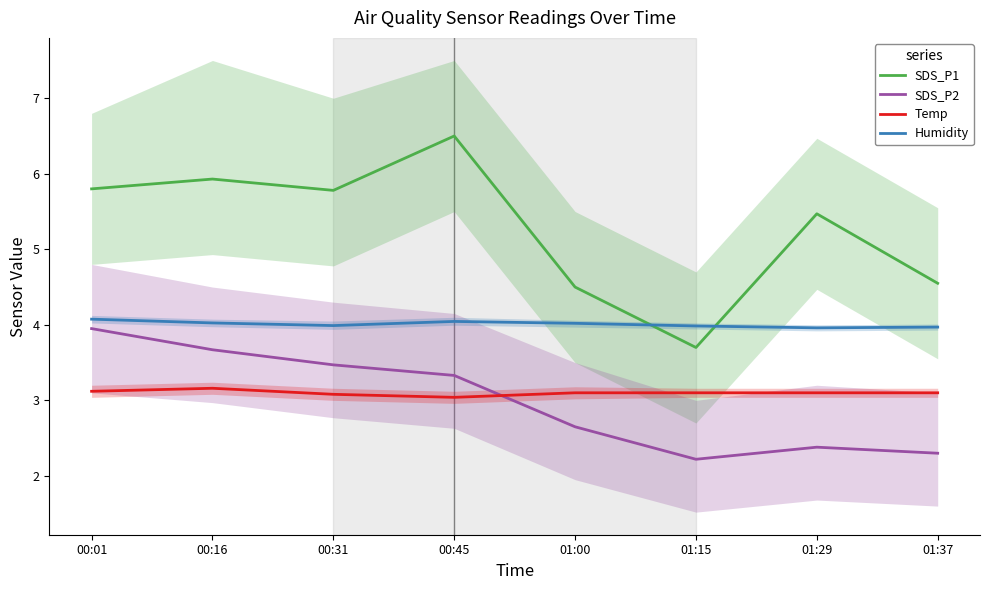

What is the label of the 8th point from the right?

00:01